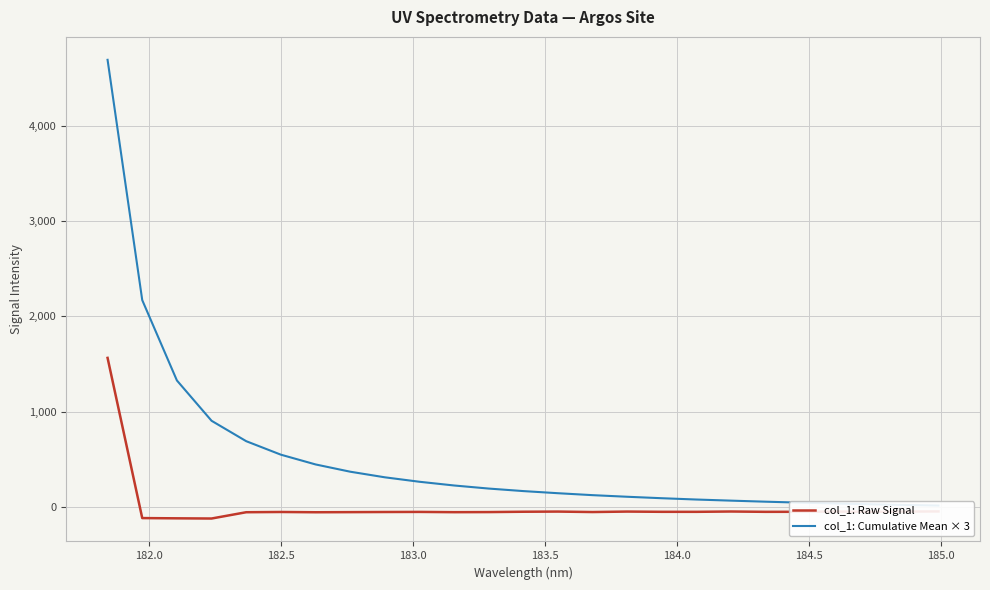

What is the highest value of the col_1: Raw Signal series?

1563.0